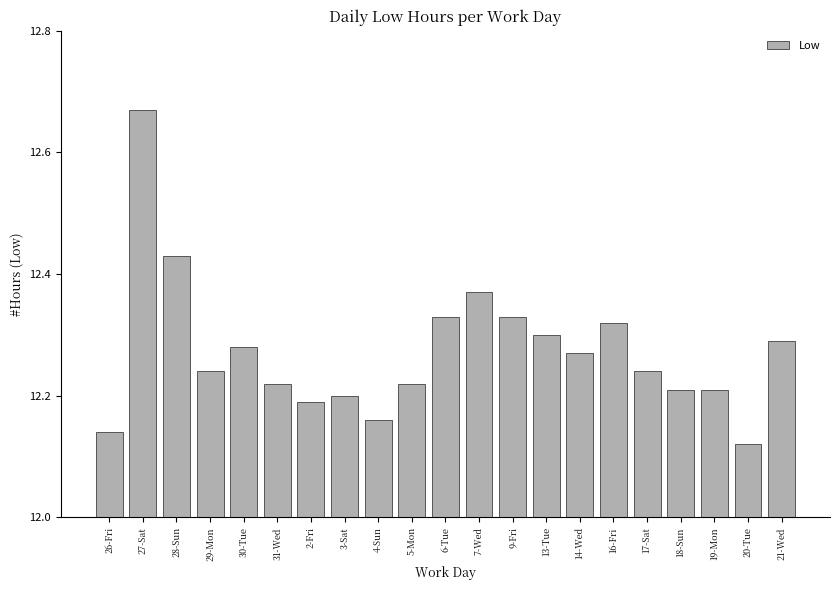

The value at 18-Sun is 12.2. True or false?

True